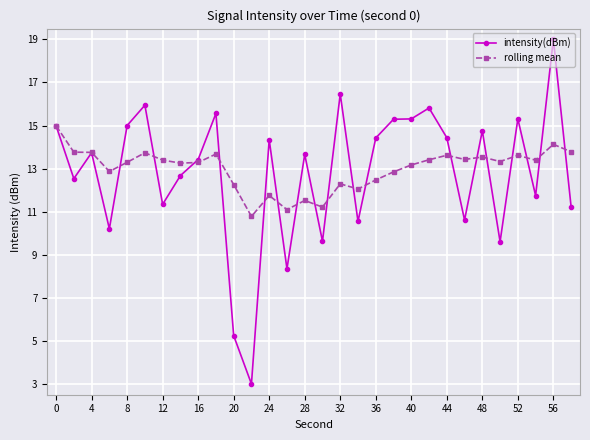

Which series has the largest range (max minus min)?

intensity(dBm)